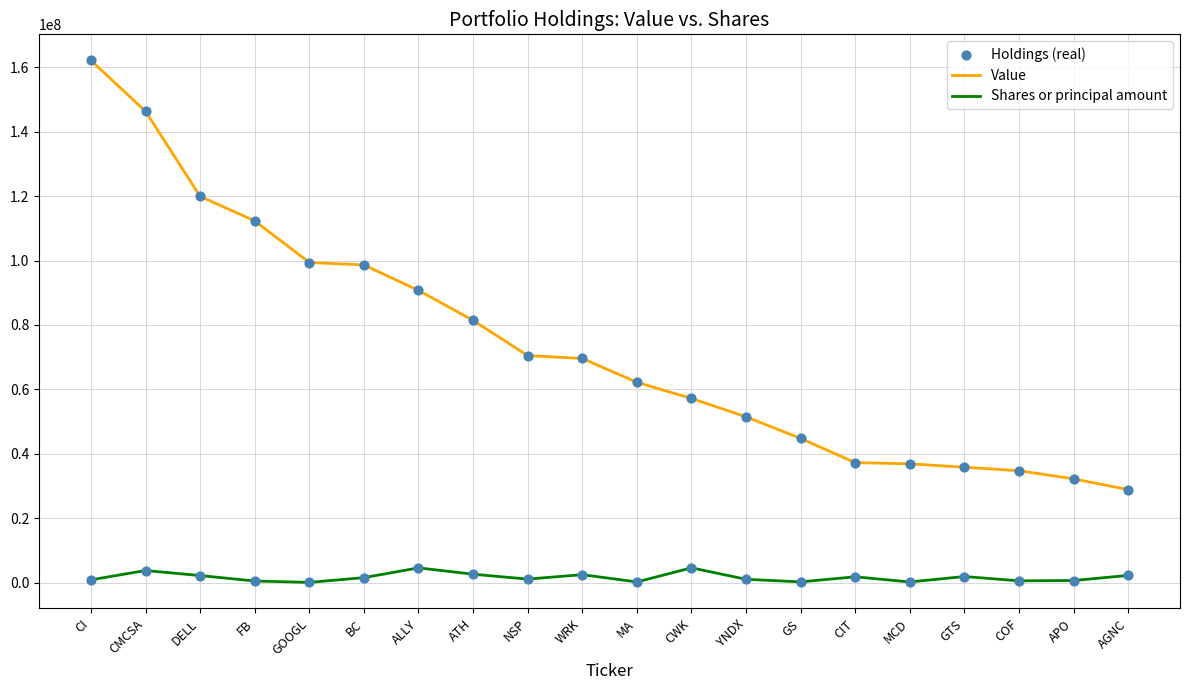

Which series has the largest total across all categories?

Value